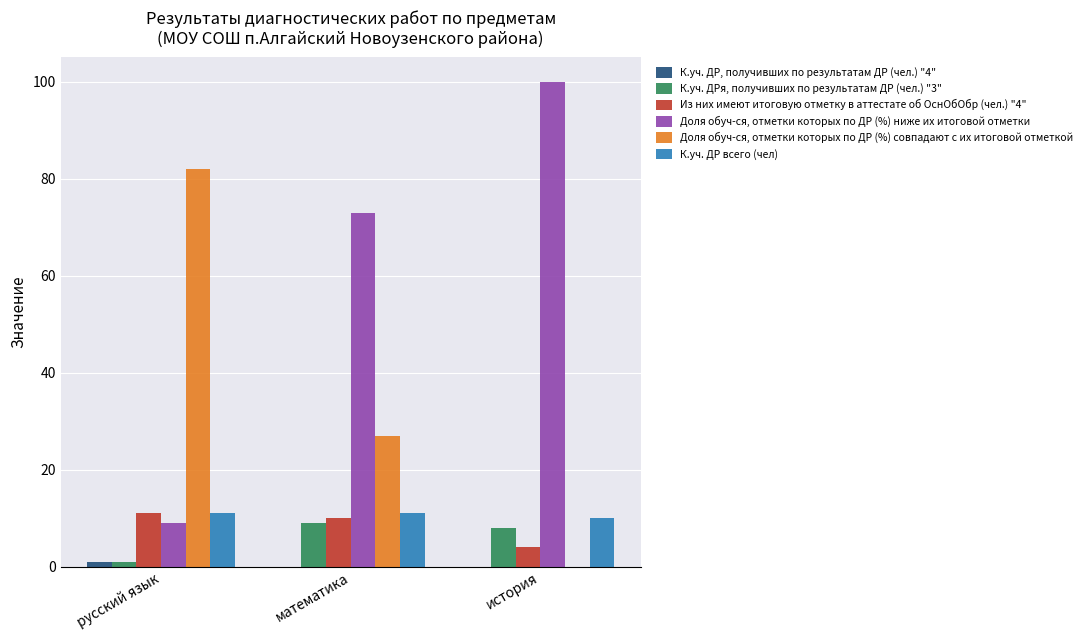

What is the total value across all series at история?

122